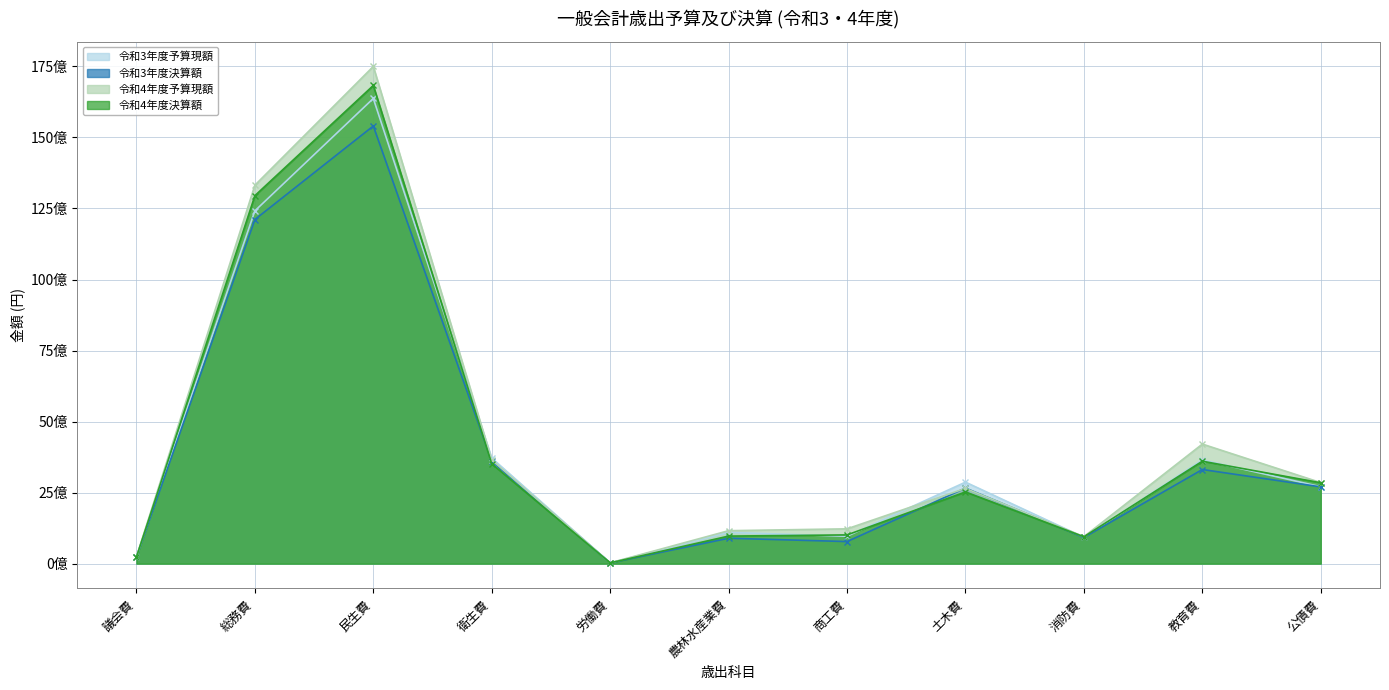

What is the smallest value displayed?

27220997